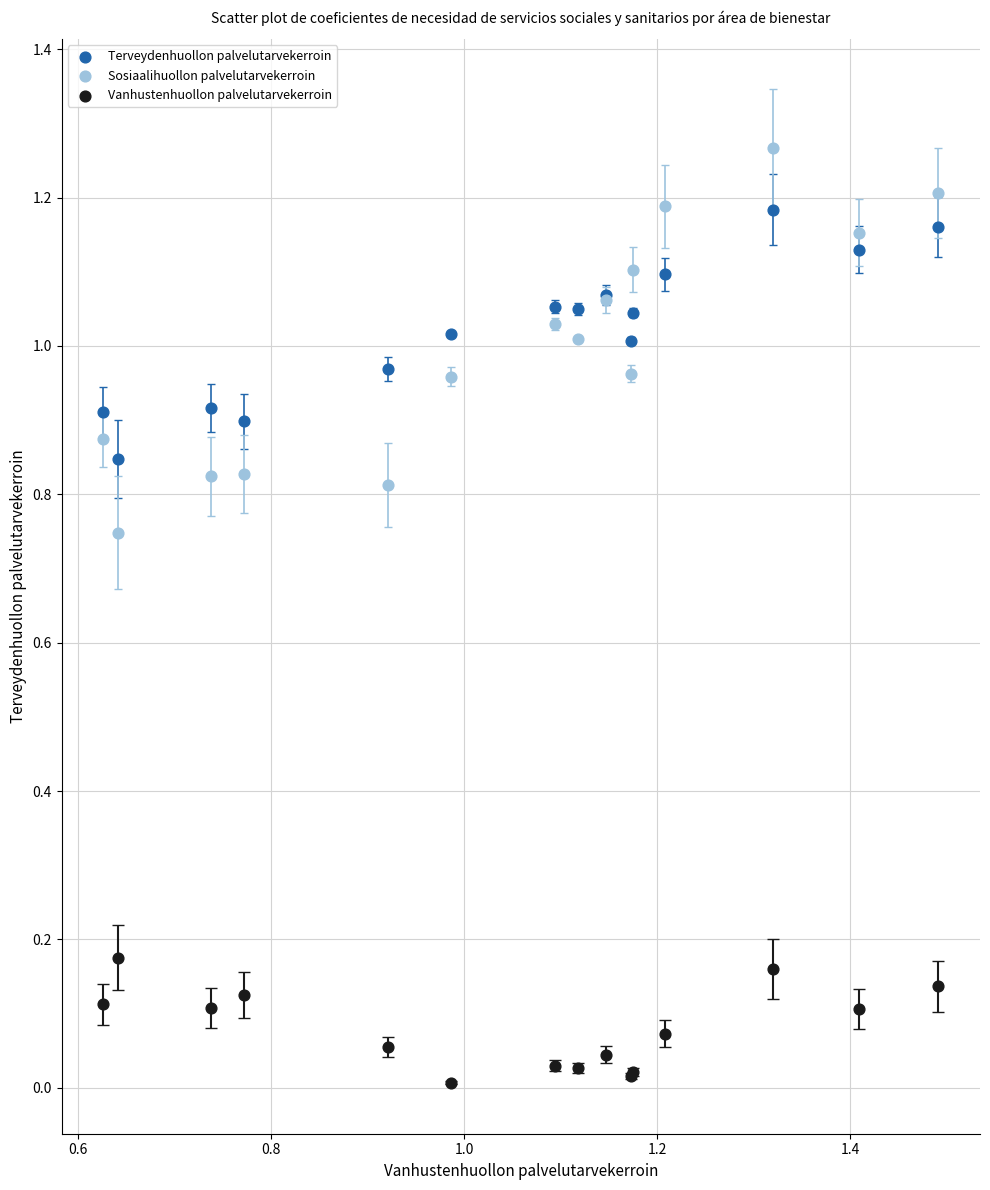

Which series reaches the minimum Y coordinate?

Vanhustenhuollon palvelutarvekerroin